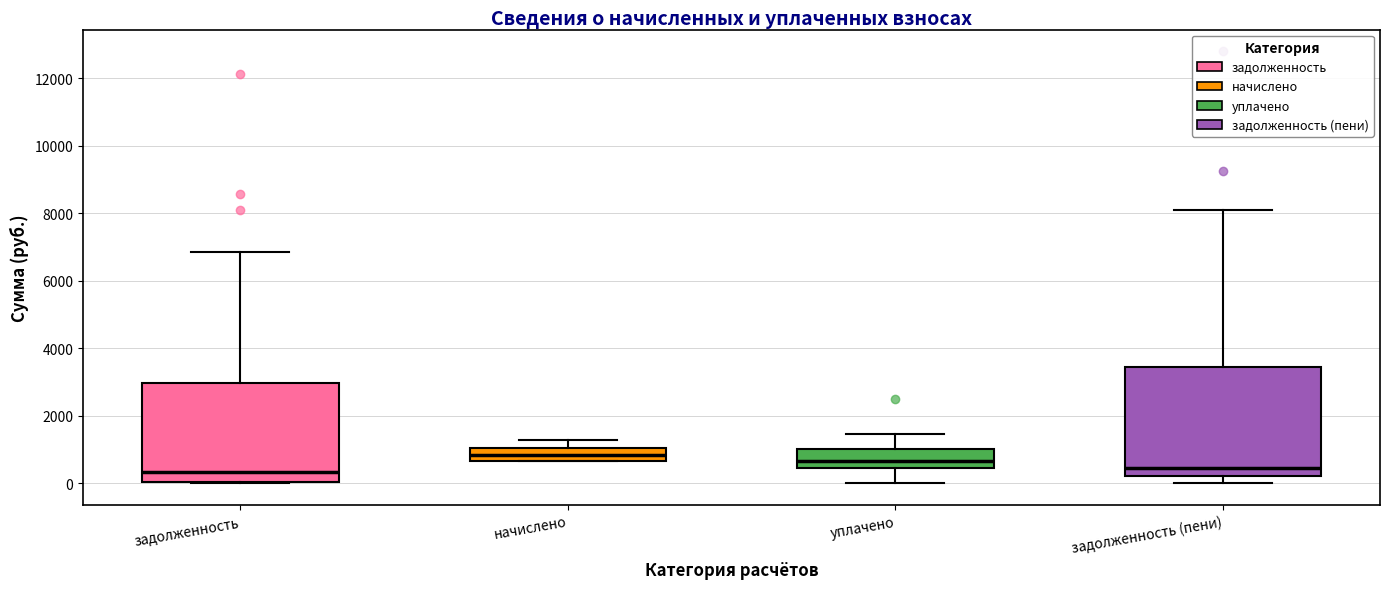

Reading left to right, transcribe this box plot: for each box, give where its median line is, the range the box spans, and where its two whiskers end, as read against the y-axis. The values are not printed on the chart, so give them approximately, as read against the axis.

задолженность: median 400, box 0 to 3000, whiskers 0 to 6800
начислено: median 800, box 600 to 1000, whiskers 600 to 1200
уплачено: median 600, box 400 to 1000, whiskers 0 to 1400
задолженность (пени): median 400, box 200 to 3400, whiskers 0 to 8200